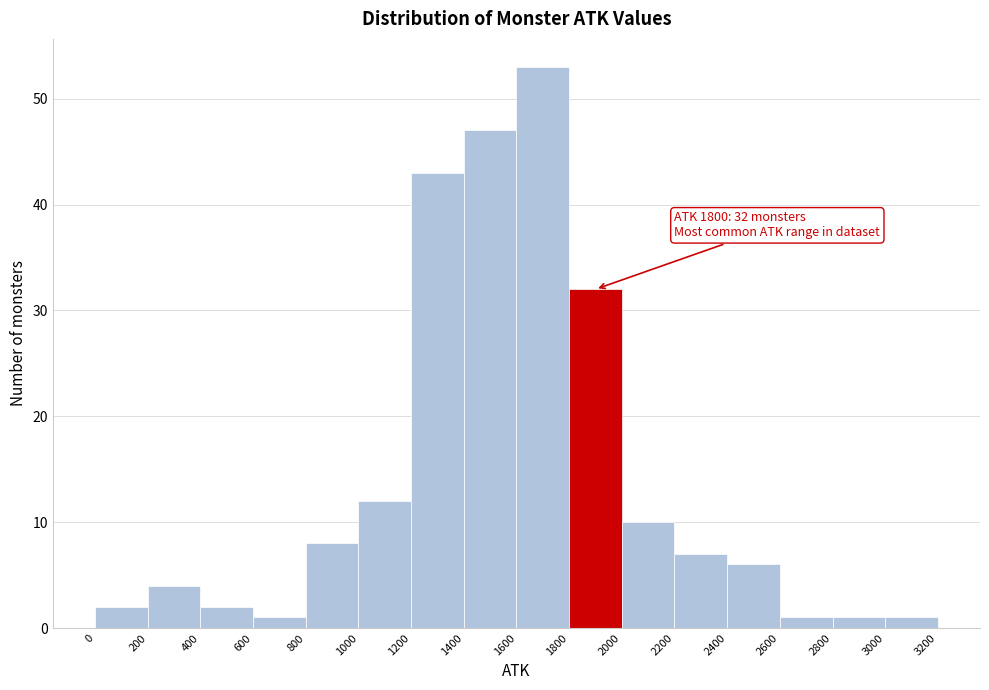

Over which range of the x-axis is the bar tallest?

1600 to 1800